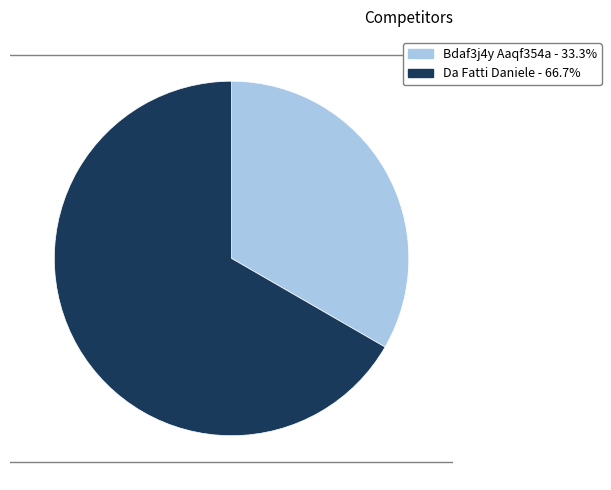

Which category has the biggest portion of the pie?

Da Fatti Daniele